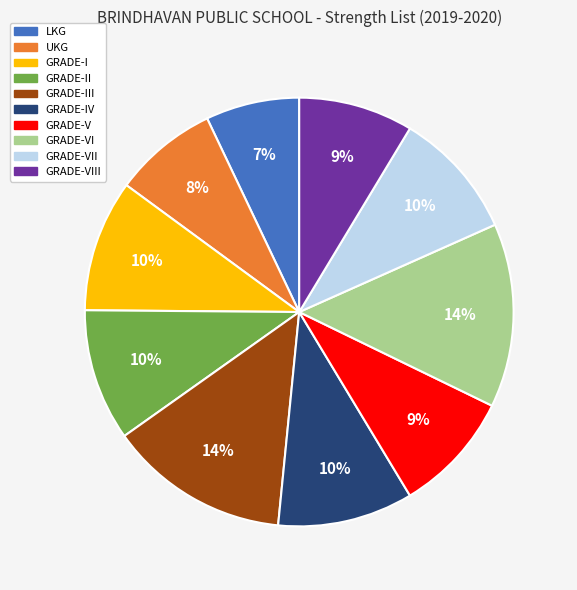

Does any single category account for the majority?

No